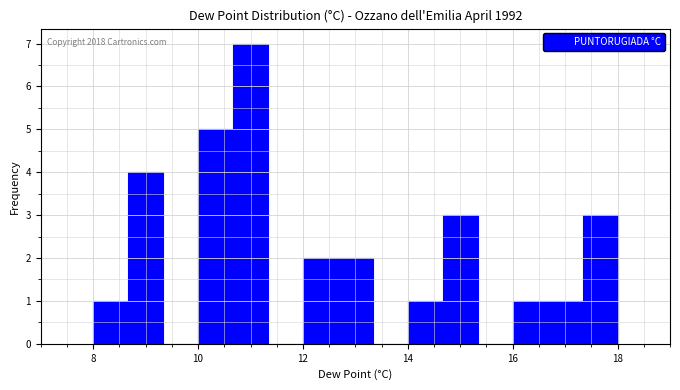

Read against the x-axis, roughly where is the centre of the tallest bar?

11.0